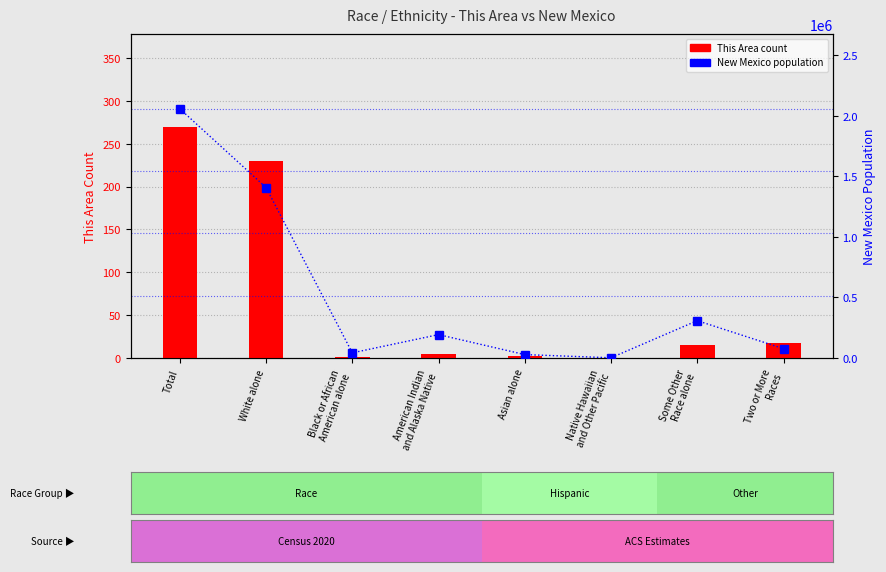

Which series changed the most between American Indian
and Alaska Native and Asian alone?

New Mexico